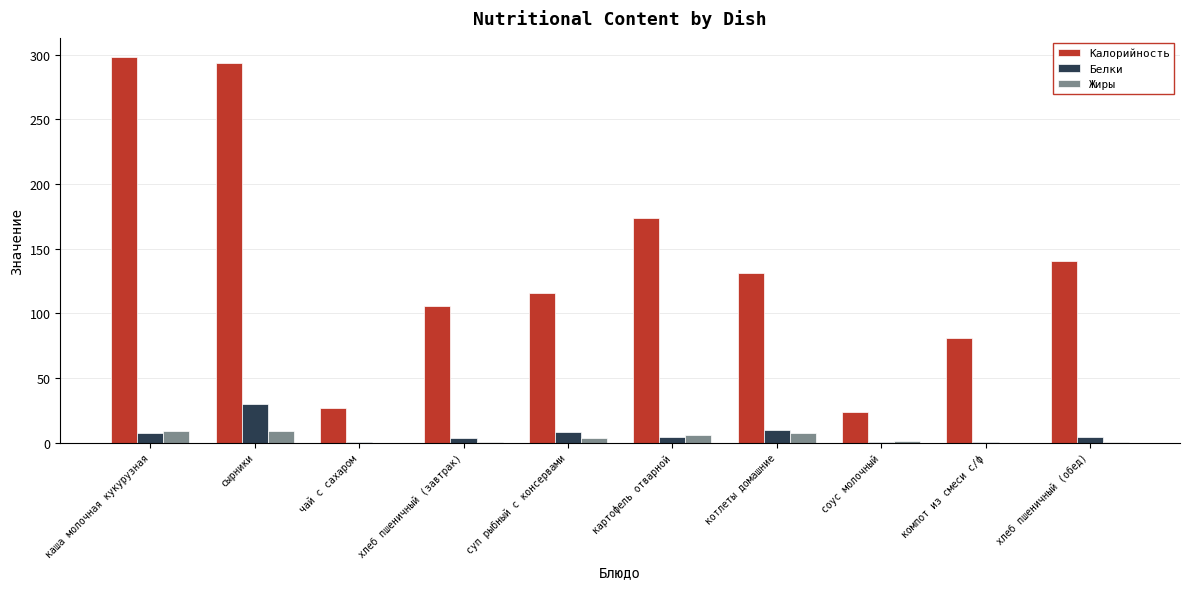

True or false: Калорийность has a value of 37.4 at суп рыбный с консервами.

False